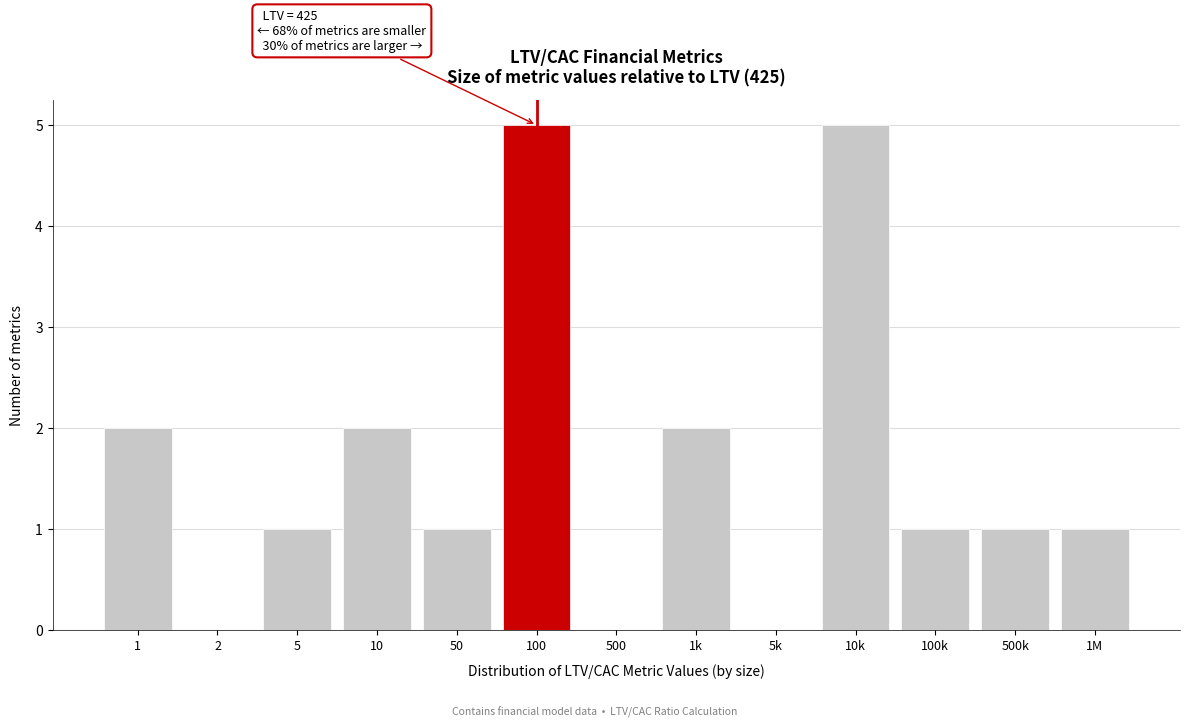

Reading left to right, what are all the values shown in this chart?

1=2	2=0	5=1	10=2	50=1	100=5	500=0	1k=2	5k=0	10k=5	100k=1	500k=1	1M=1